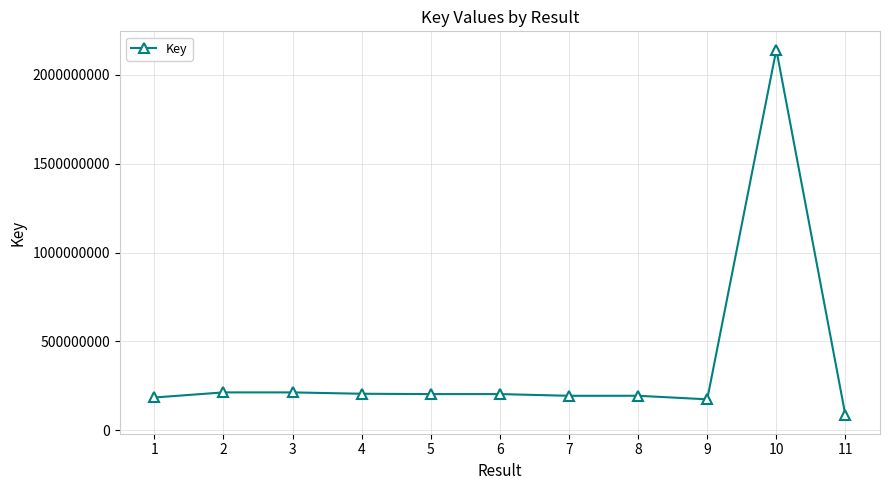

True or false: there are more than 2 points higher than both neighbors.

True